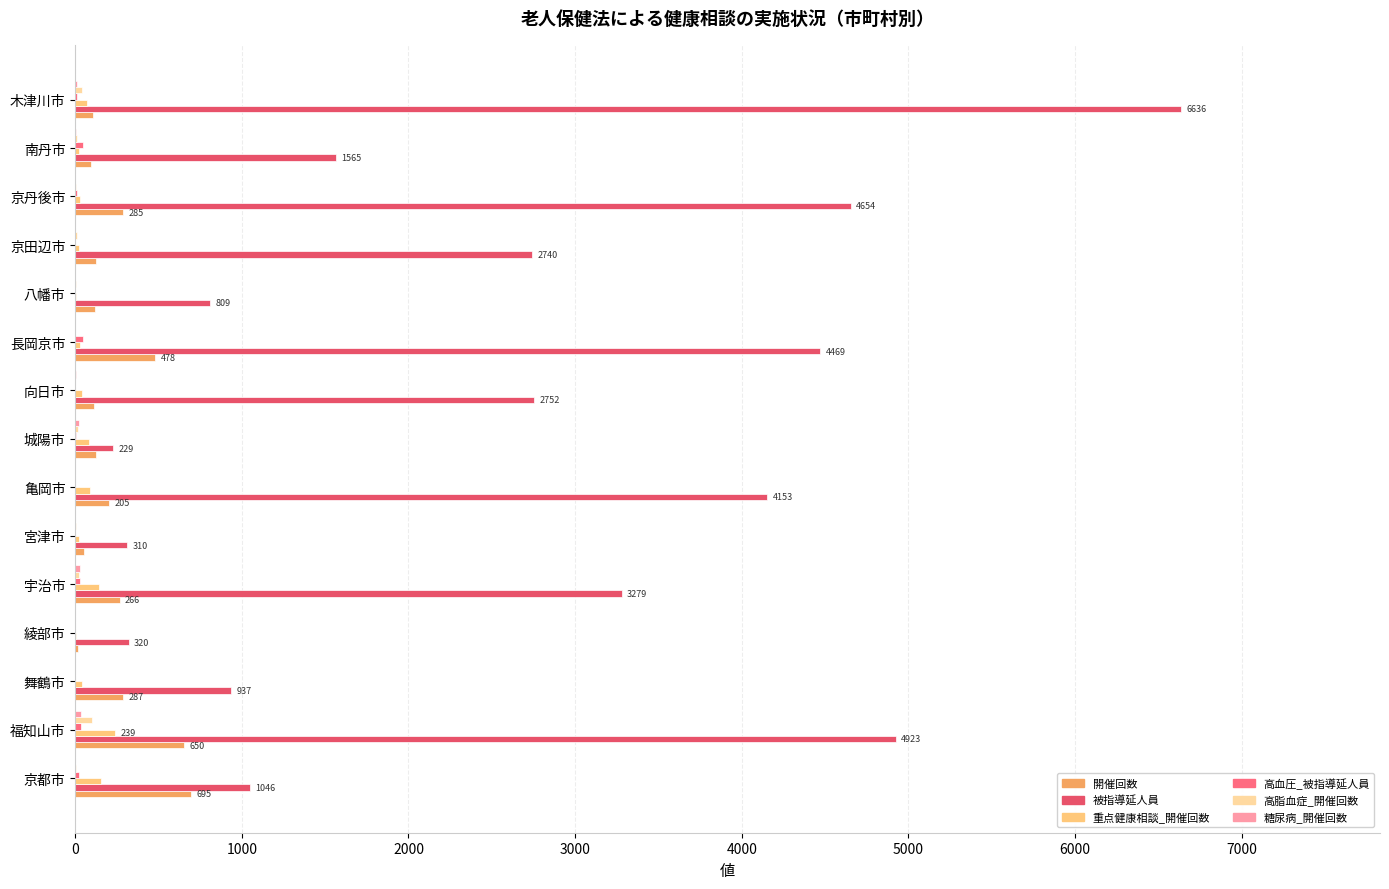

Between 亀岡市 and 京田辺市, which series saw the biggest shift?

被指導延人員